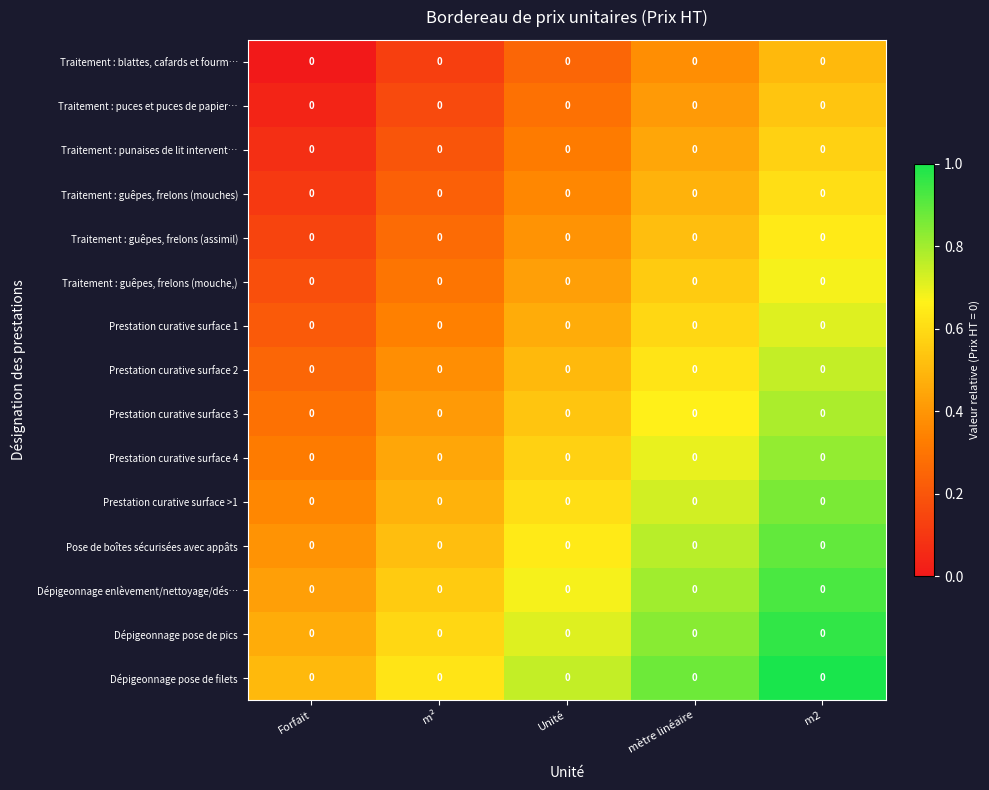

List the series in order of their peak value, lowest first.

Traitement : blattes, cafards et fourm…, Traitement : puces et puces de papier…, Traitement : punaises de lit intervent…, Traitement : guêpes, frelons (mouches), Traitement : guêpes, frelons (assimil), Traitement : guêpes, frelons (mouche,), Prestation curative surface 1, Prestation curative surface 2, Prestation curative surface 3, Prestation curative surface 4, Prestation curative surface >1, Pose de boîtes sécurisées avec appâts, Dépigeonnage enlèvement/nettoyage/dés…, Dépigeonnage pose de pics, Dépigeonnage pose de filets